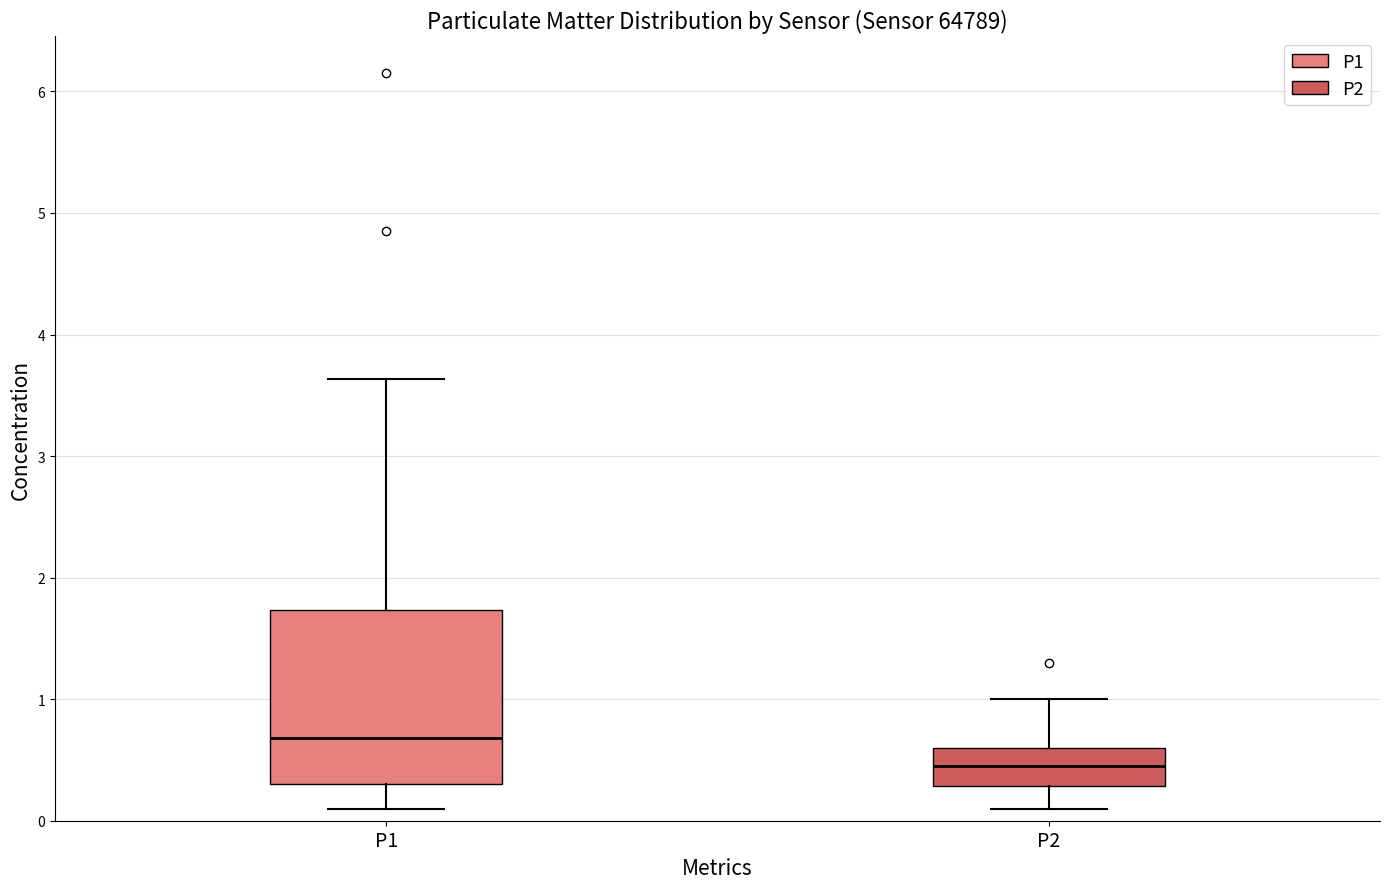

Which box's median line is the highest?

P1